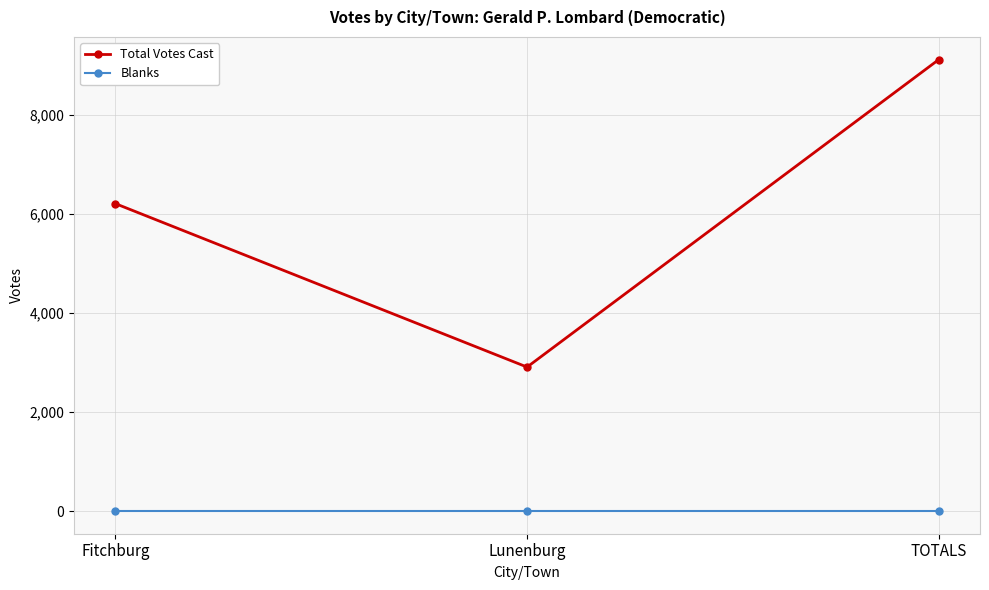

How many categories are shown in the chart?

3